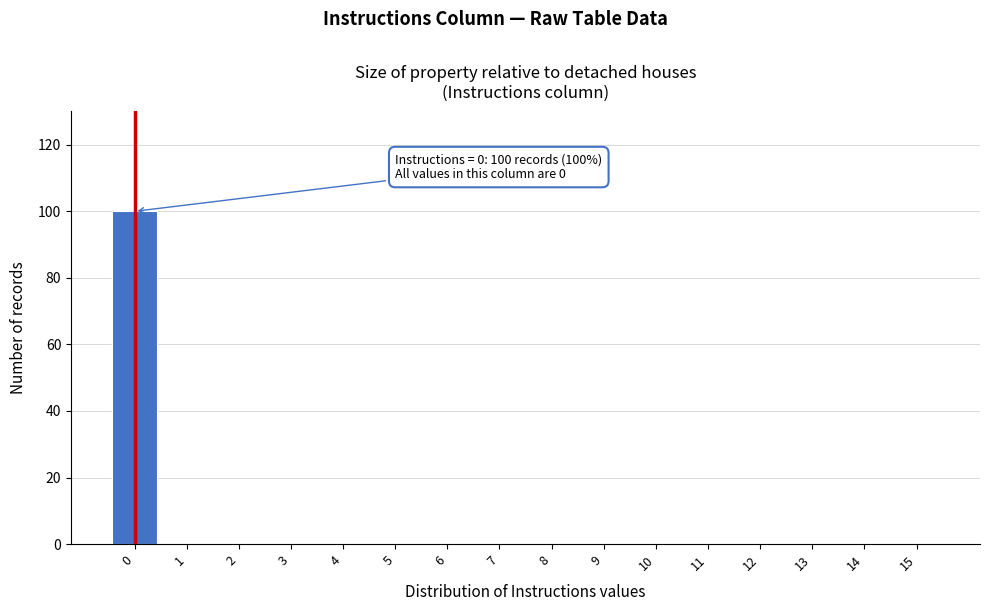

Reading right to left, extract all data points from this chart.

15=0	14=0	13=0	12=0	11=0	10=0	9=0	8=0	7=0	6=0	5=0	4=0	3=0	2=0	1=0	0=100